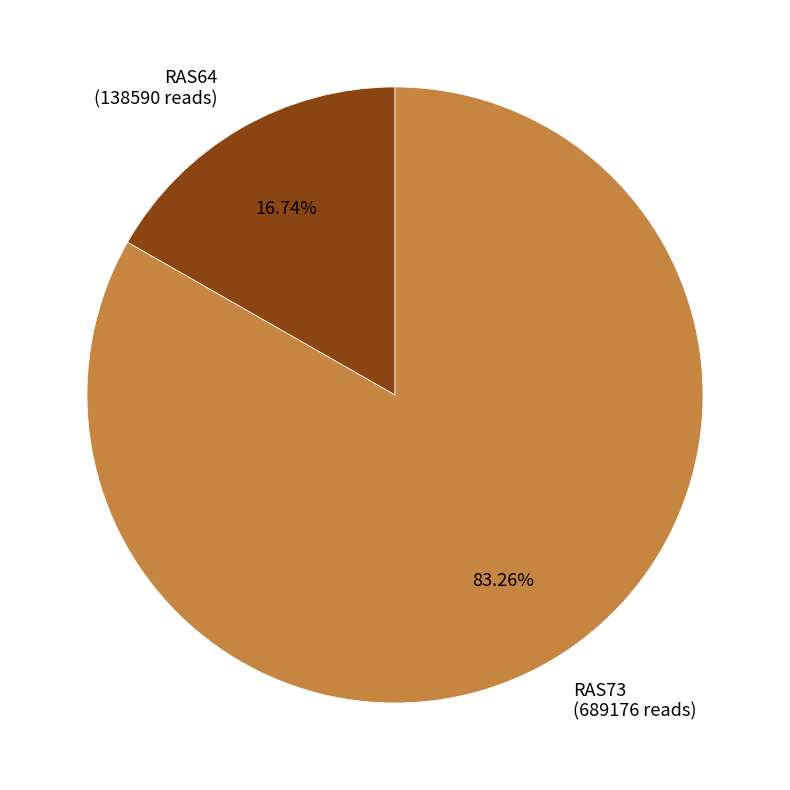

The RAS64 slice represents 17% of the pie. True or false?

True